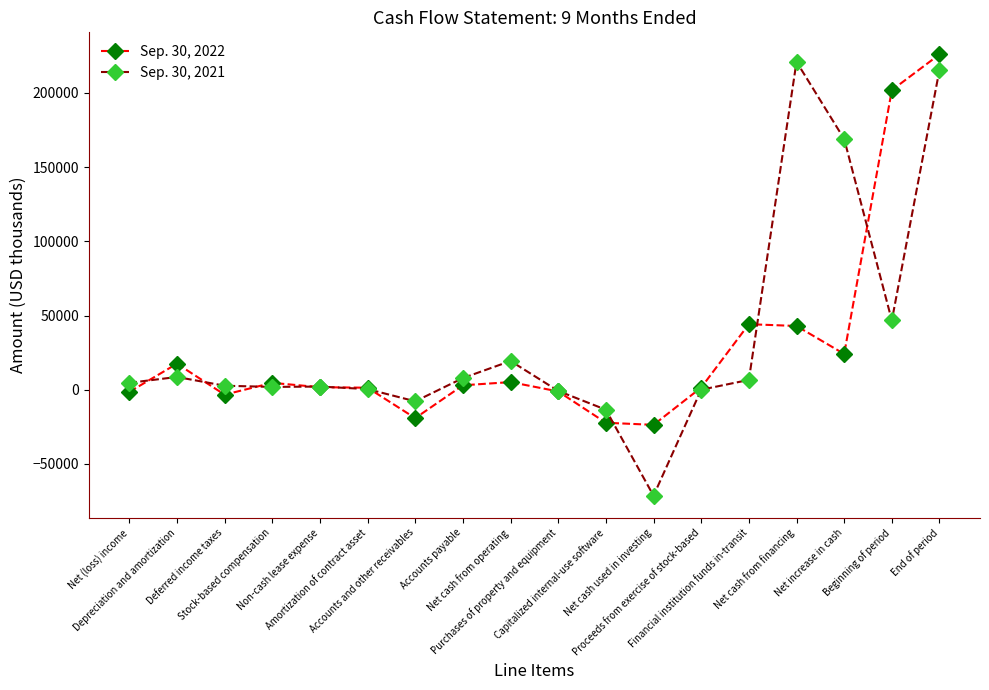

How many values in the Sep. 30, 2022 series are below 2975?

9